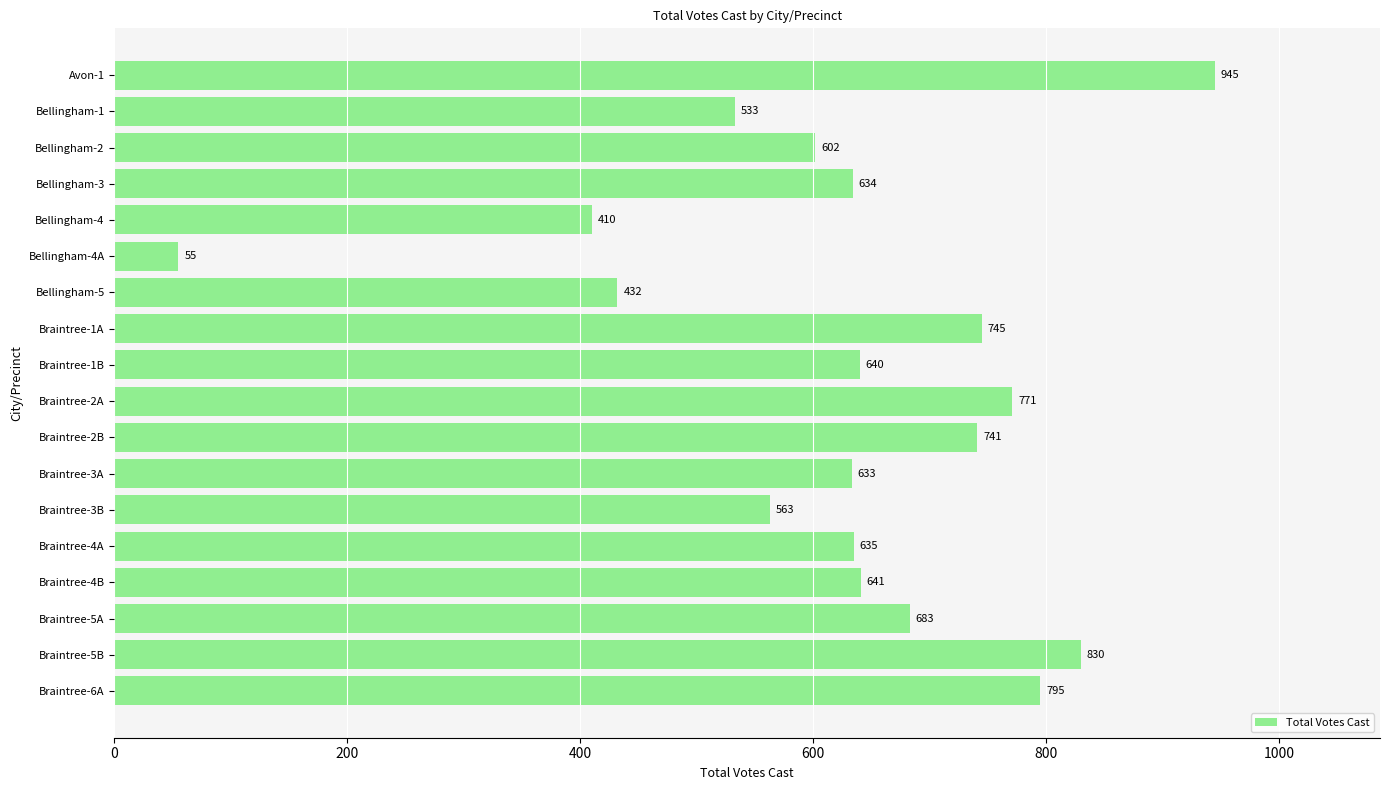

True or false: the data shows 741 at Braintree-2B.

True